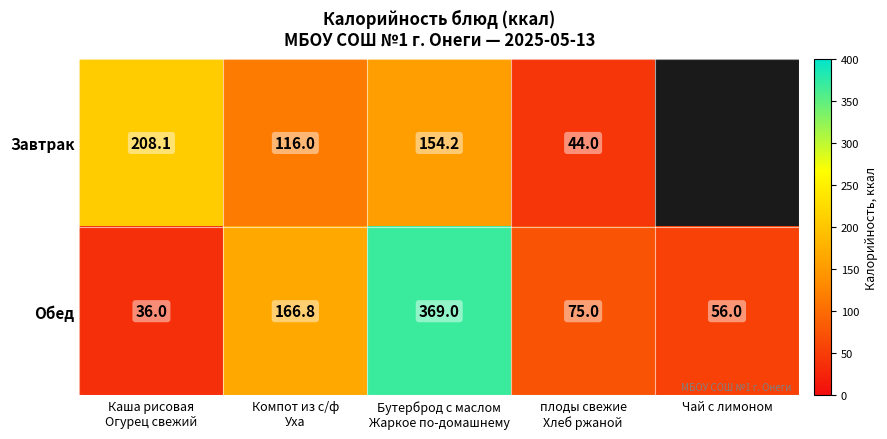

Count the number of data series in this chart.

2